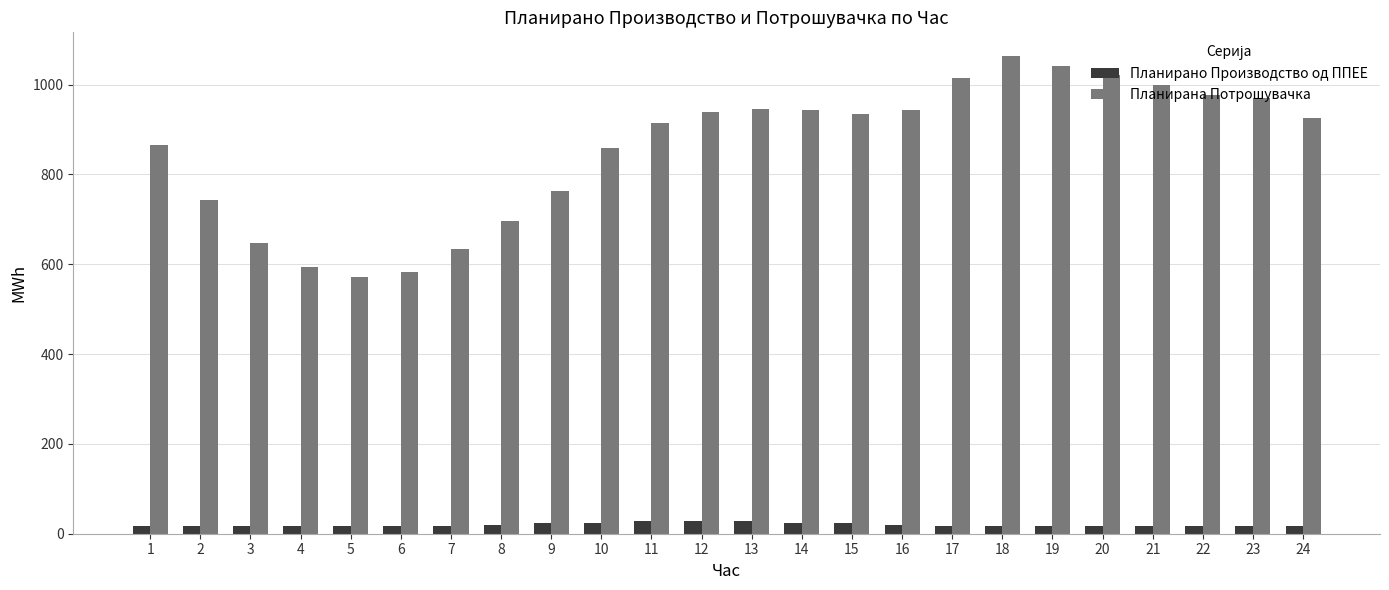

What is the lowest value of the Планирана Потрошувачка series?

571.3